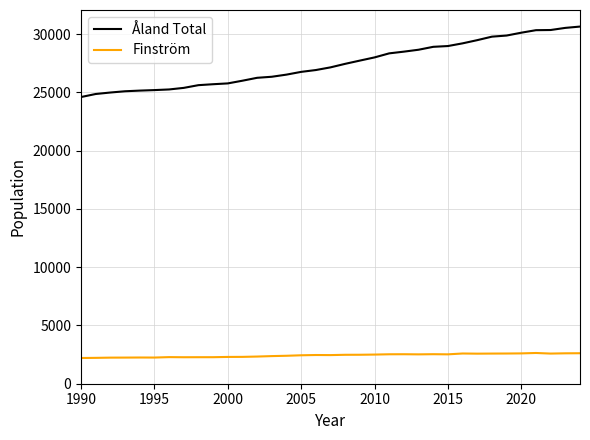

Which series has the largest total across all categories?

Åland Total